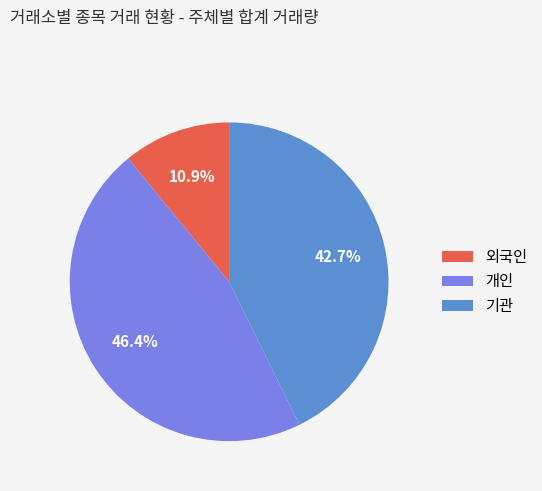

What is the smallest slice in the pie chart?

외국인